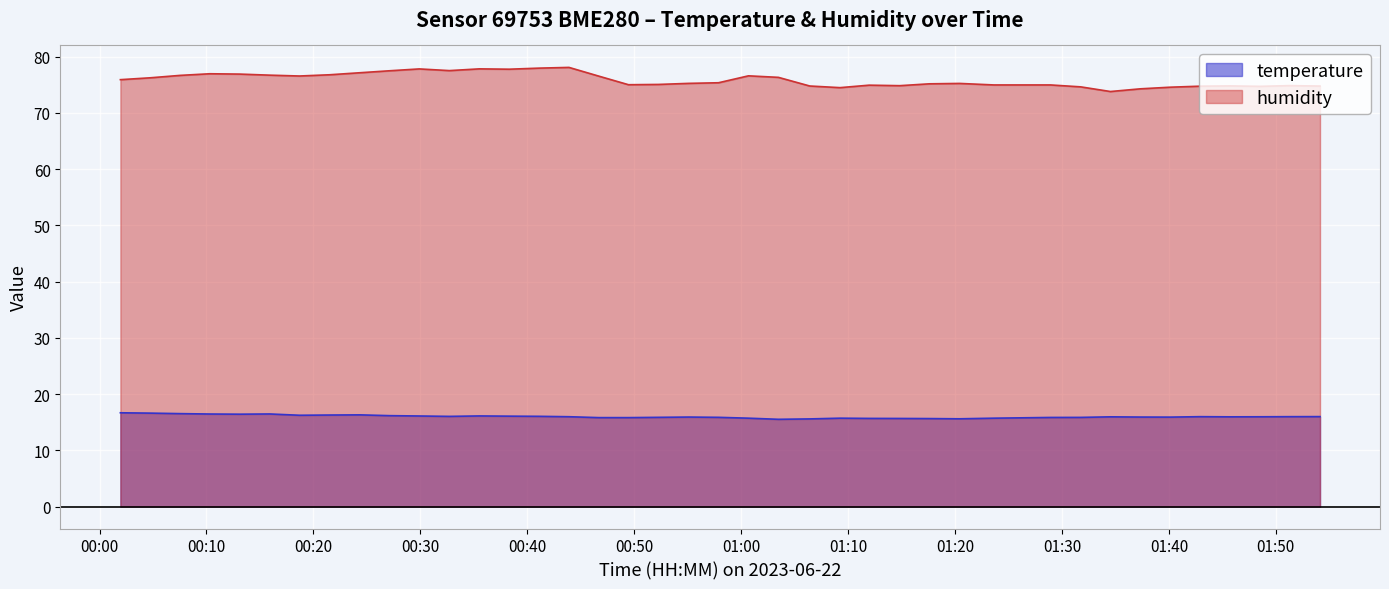

At which category is the sum across all series the highest?

00:43